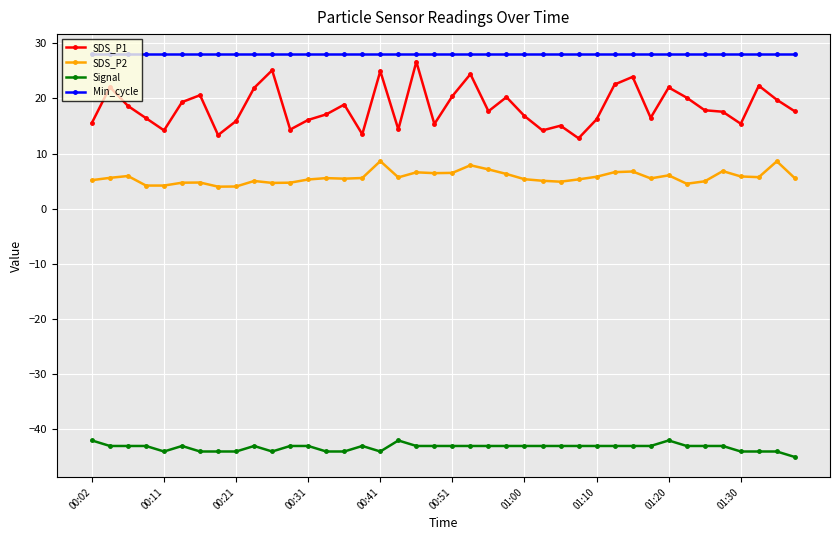

True or false: SDS_P1 has more than 1 interior local peaks.

True